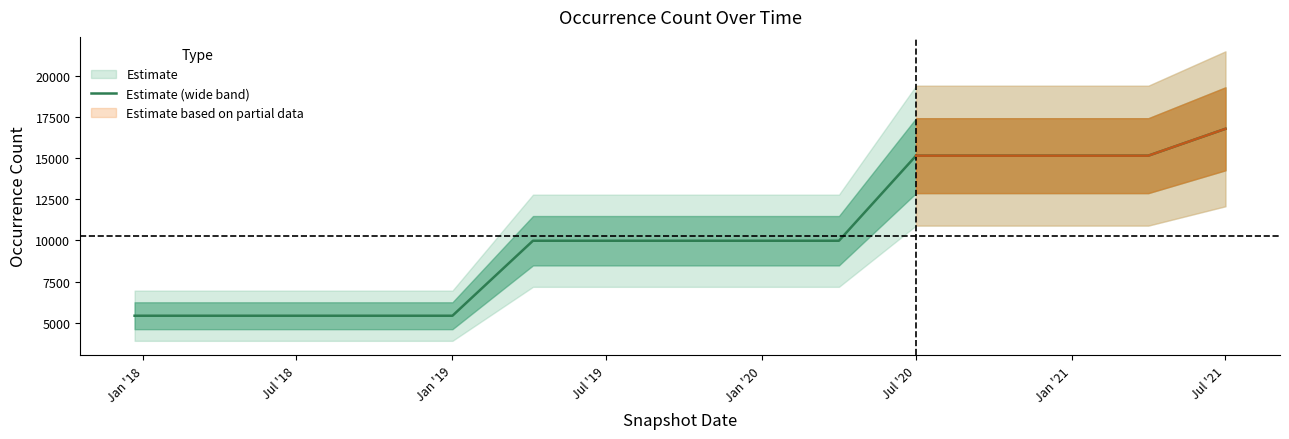

Where is the data nearest to the value 11104?

2019-04-06